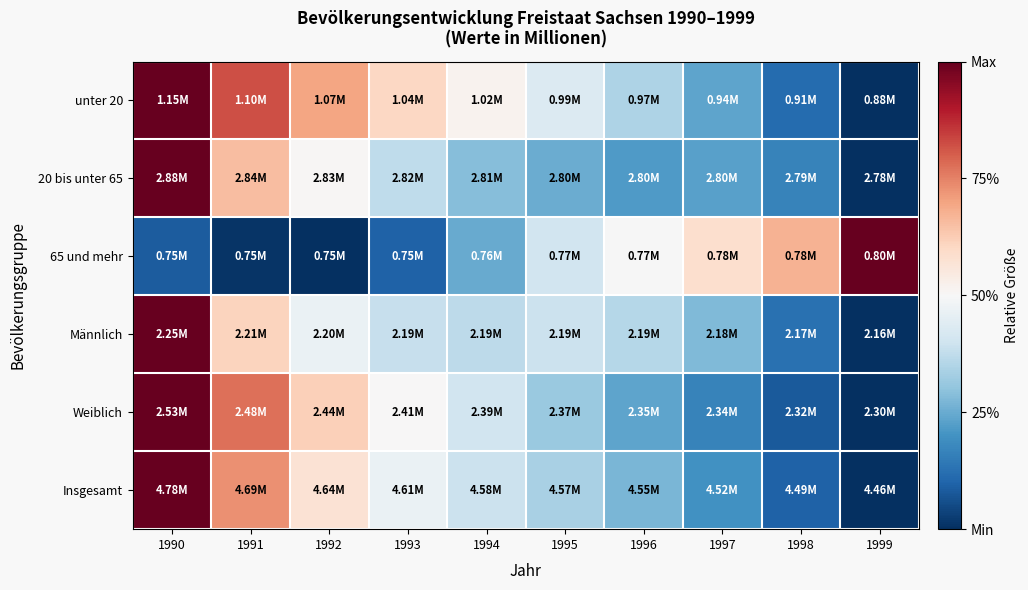

What is the difference between the highest and lowest values at 1991?

0.8